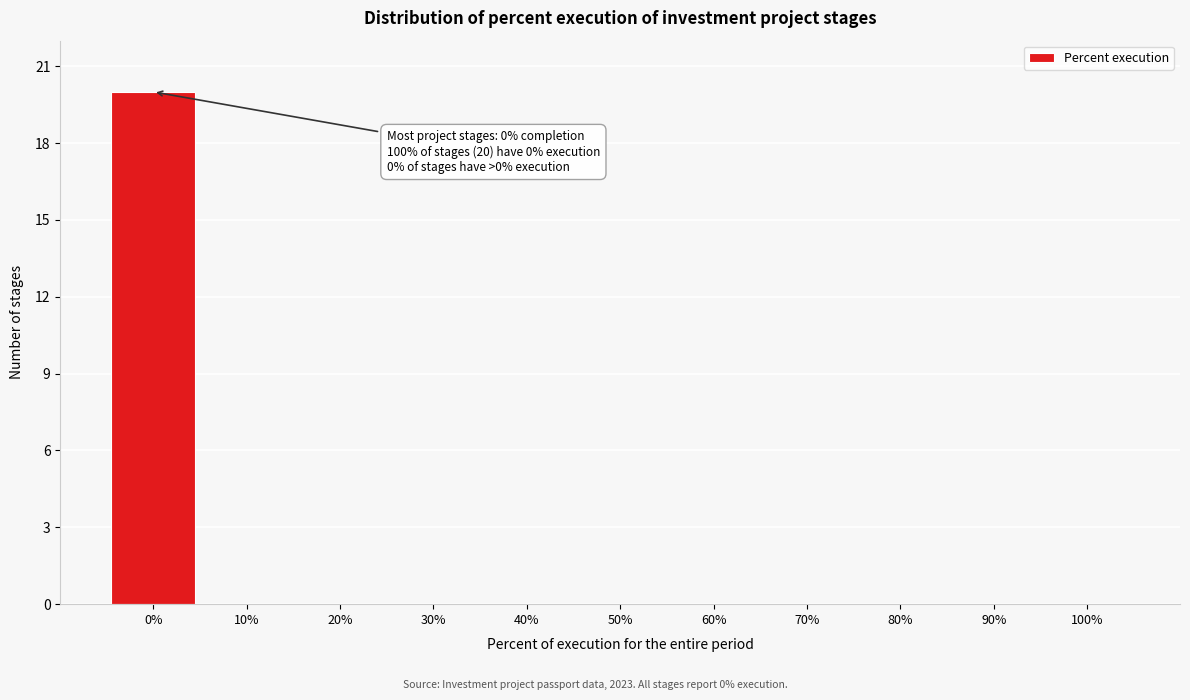

Which range on the x-axis has the tallest bar?

-5 to 5